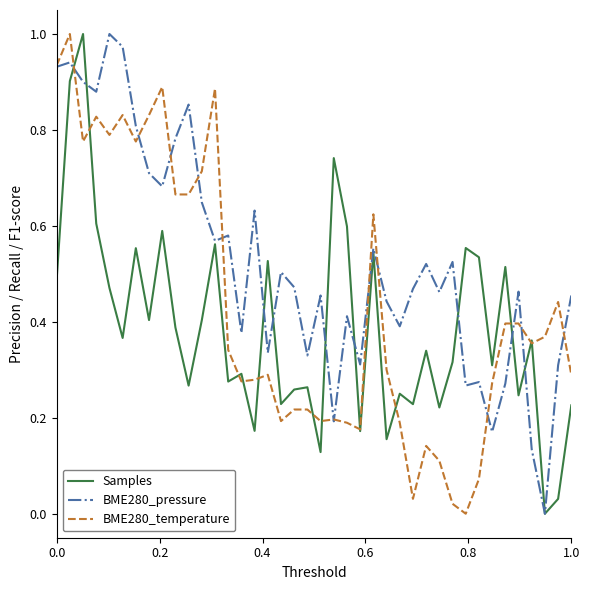

Does the chart display data point markers on the line(s)?

No